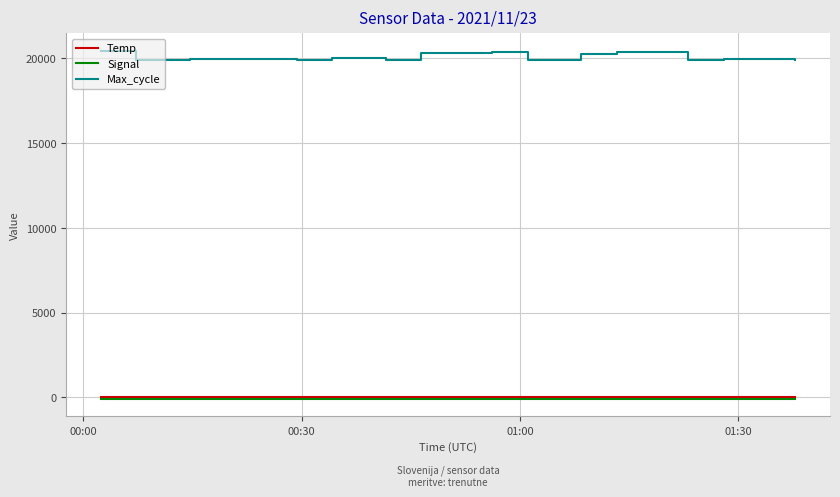

Does the chart display data point markers on the line(s)?

No